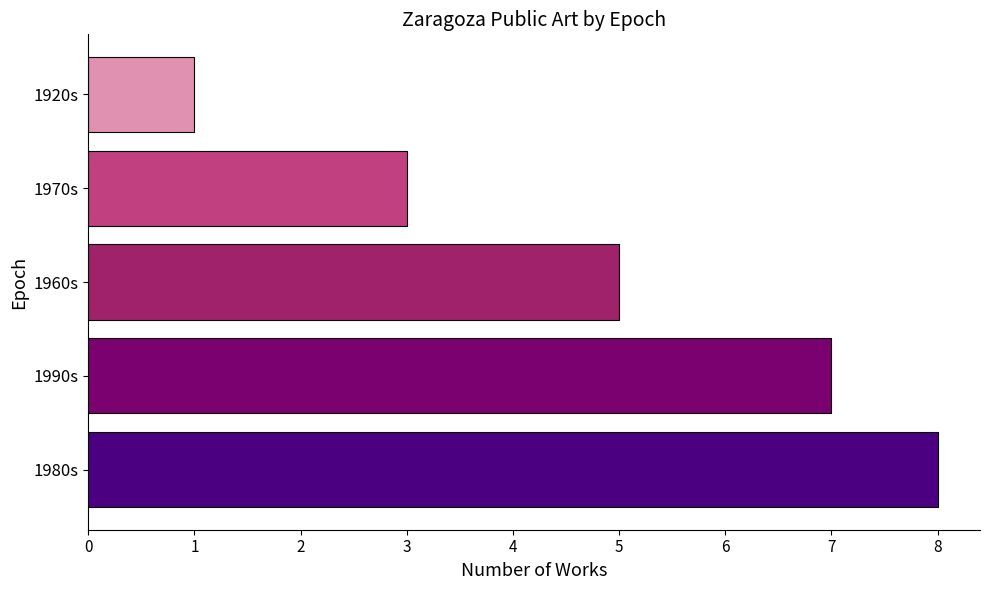

What is the difference between the second highest and minimum values?

6